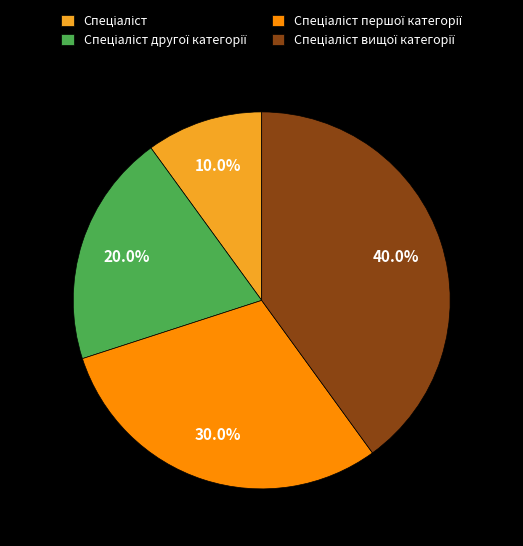

Is there any slice that represents more than half of the pie?

No